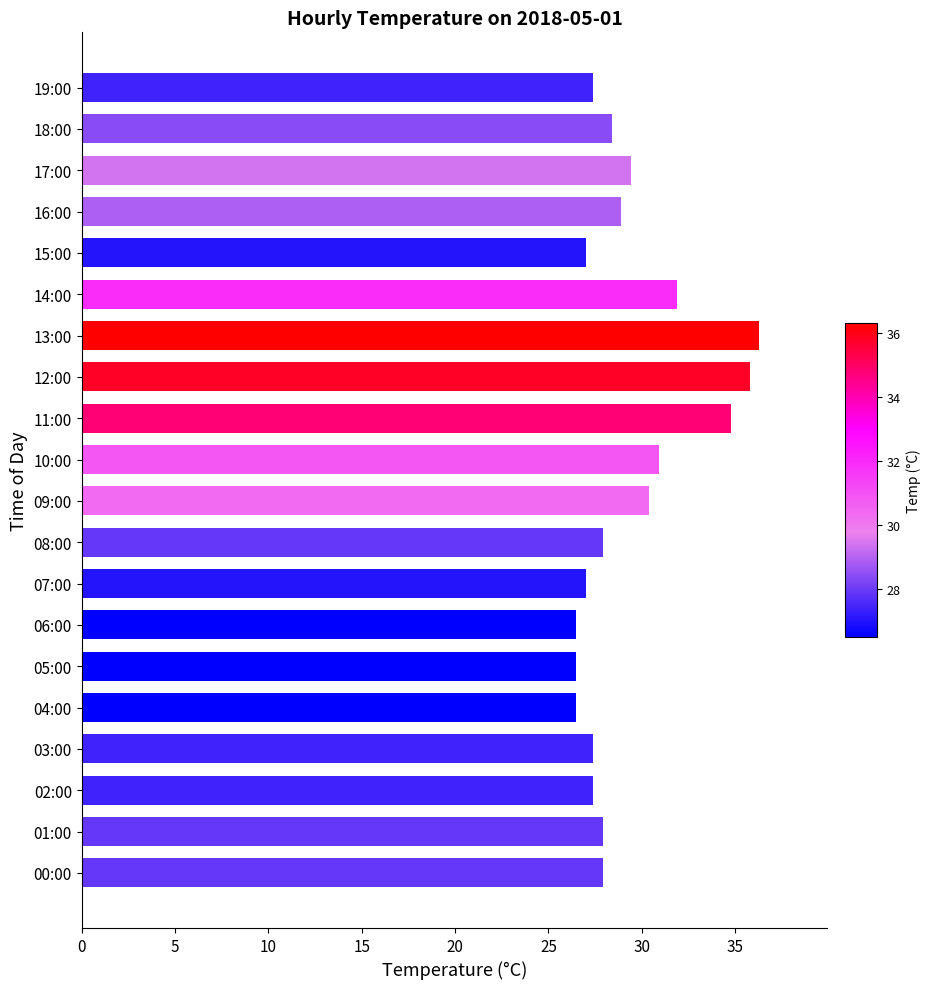

Which category has the highest value across all series?

13:00